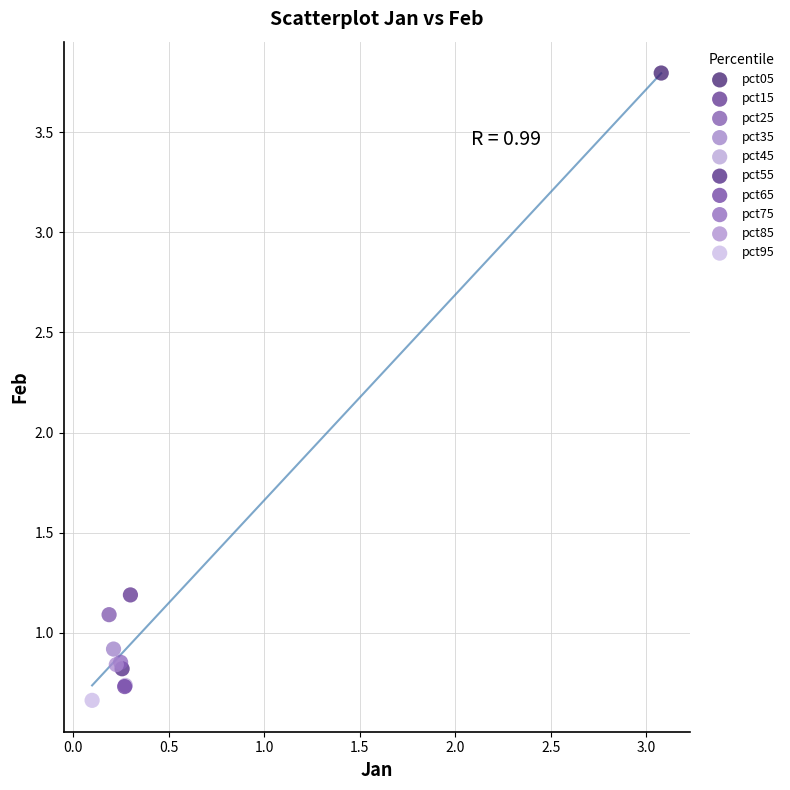

Which series contains the lowest Y value?

pct95